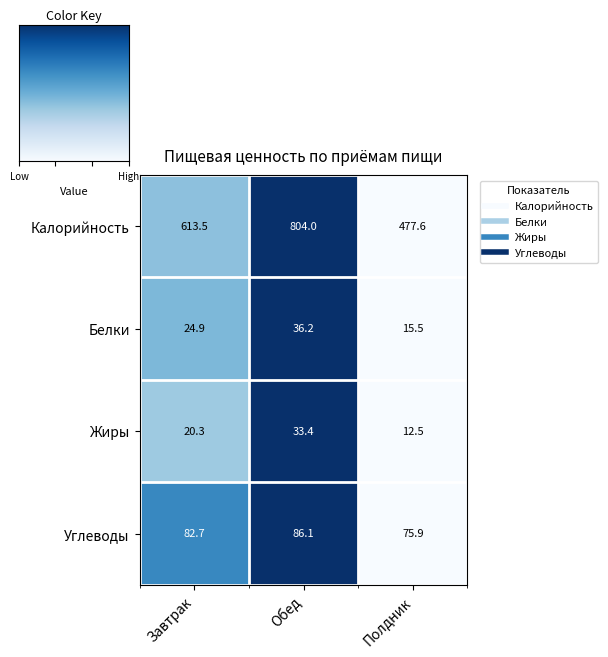

Which label corresponds to the largest value in the chart?

Обед